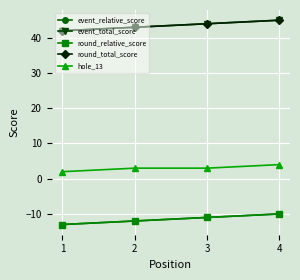

What is the sum of all round_relative_score values?

-46